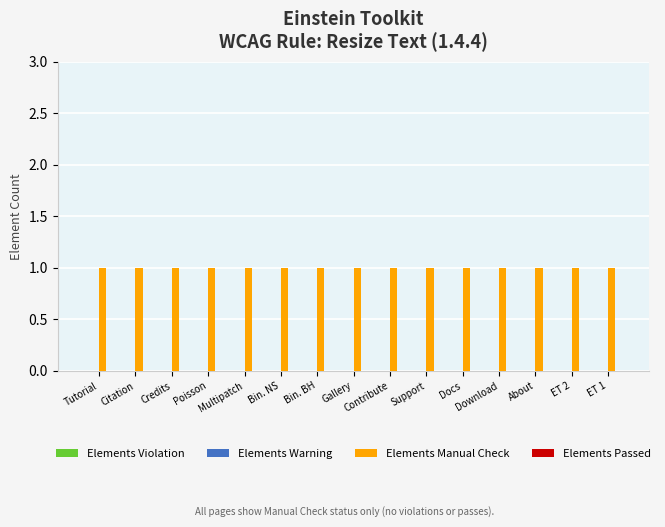

How many distinct data groups are displayed?

4